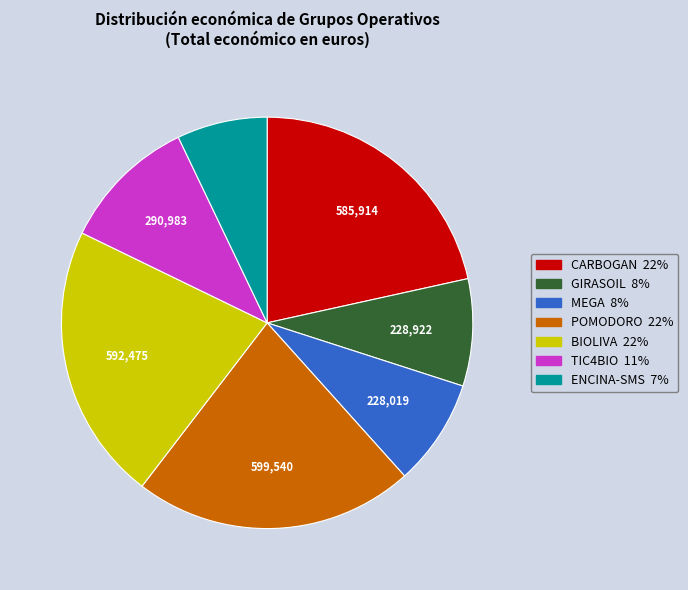

Approximately how many times larger is the value at TIC4BIO compared to MEGA?

1.3